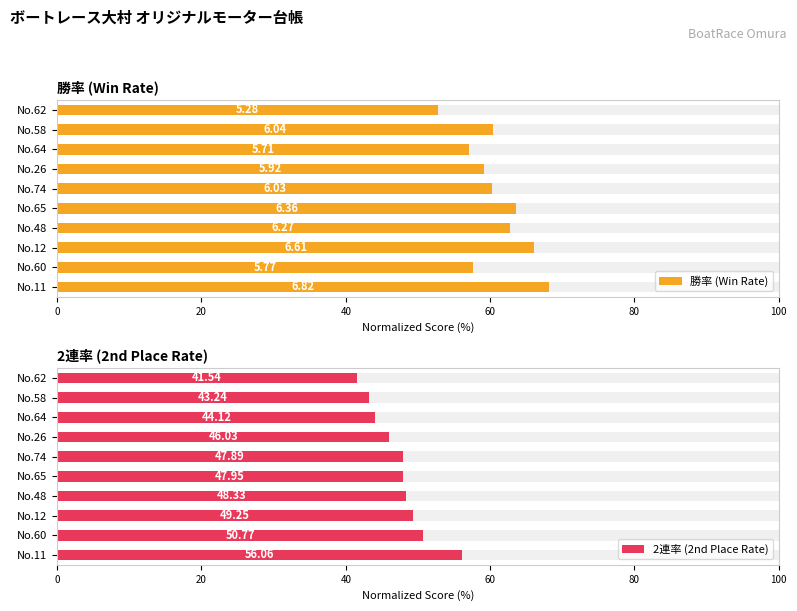

Which series changed the most between No.60 and No.65?

勝率 (Win Rate)